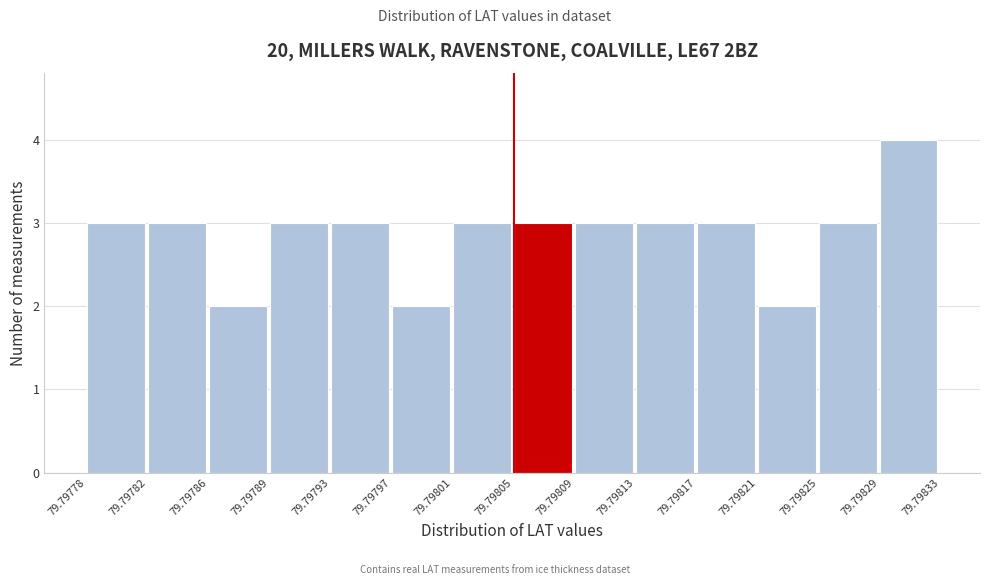

Which range on the x-axis has the tallest bar?

79.79829 to 79.79833